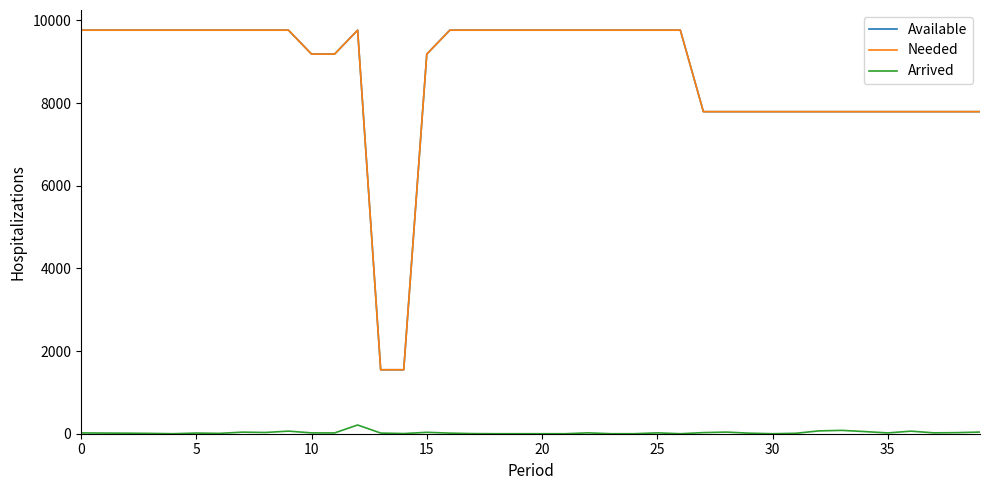

How many categories are shown in the chart?

40